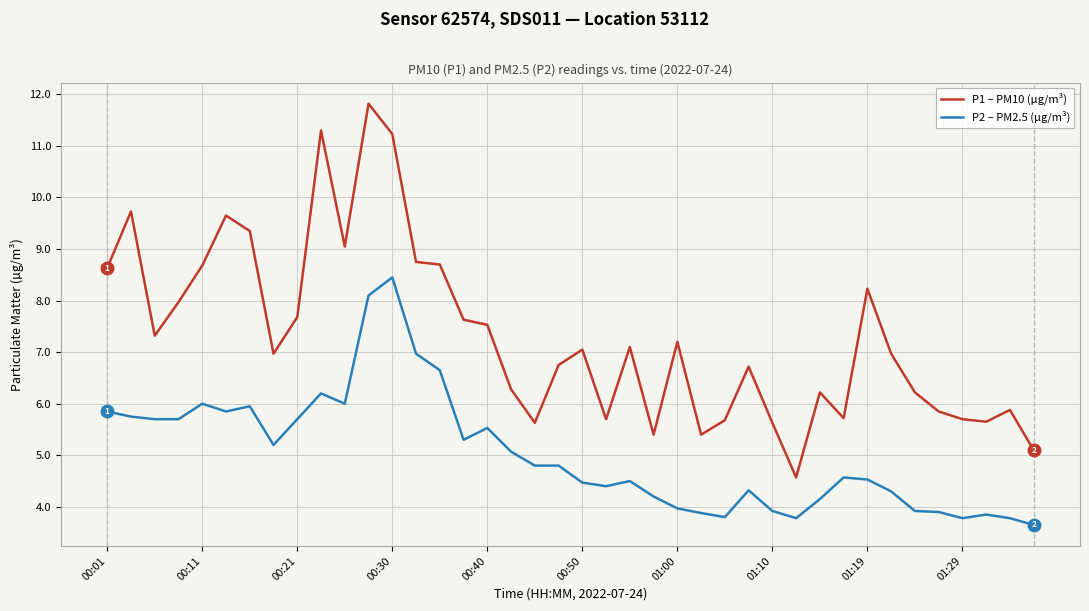

Which series has the largest total across all categories?

P1 – PM10 (µg/m³)